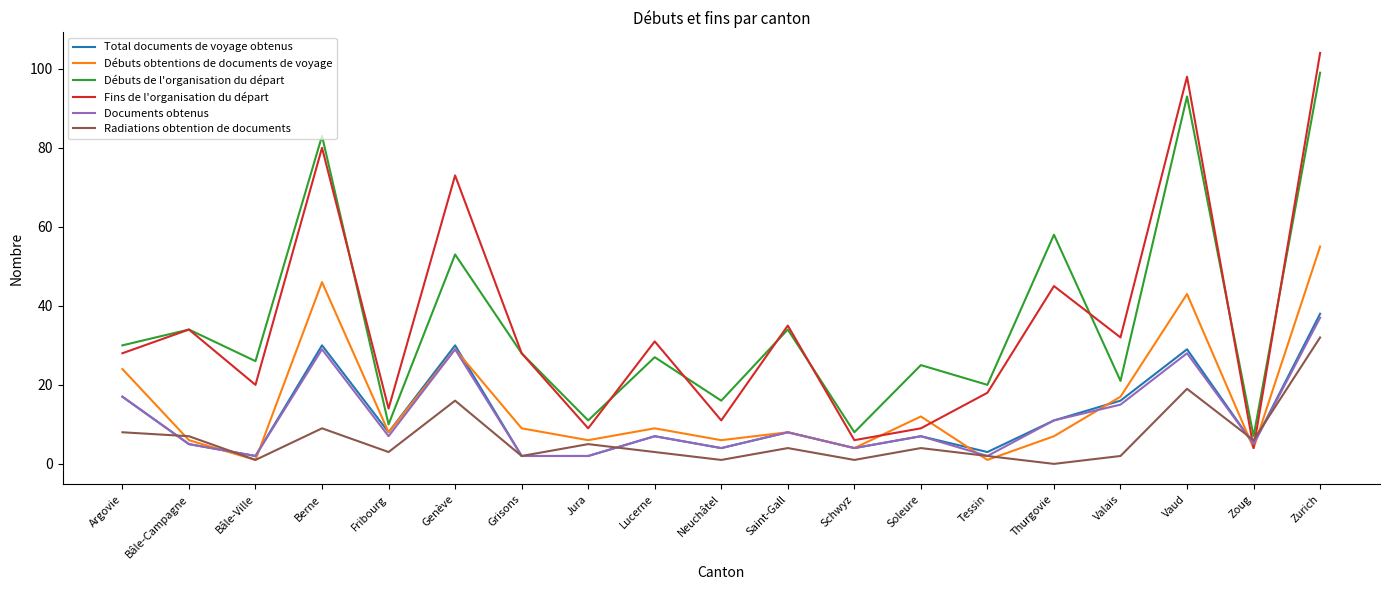

The value of Fins de l'organisation du départ at Argovie is 48. True or false?

False